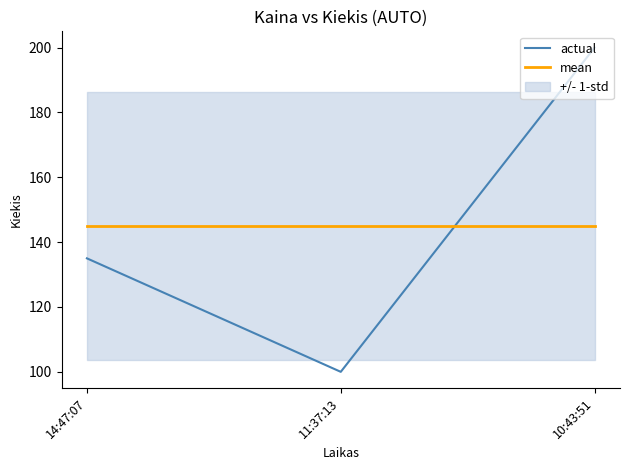

Is it true that actual equals 286 at 10:43:51?

False